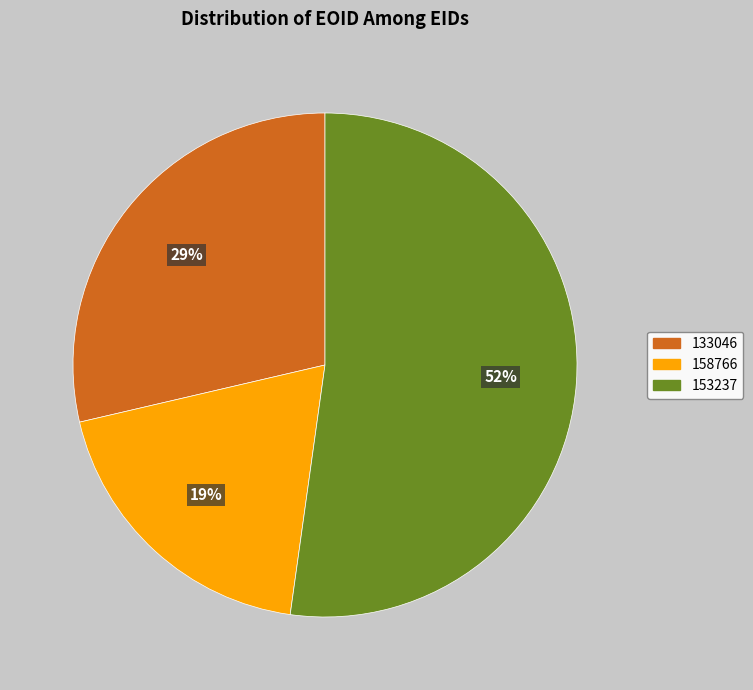

To the nearest percent, what is the average slice percentage?

33%